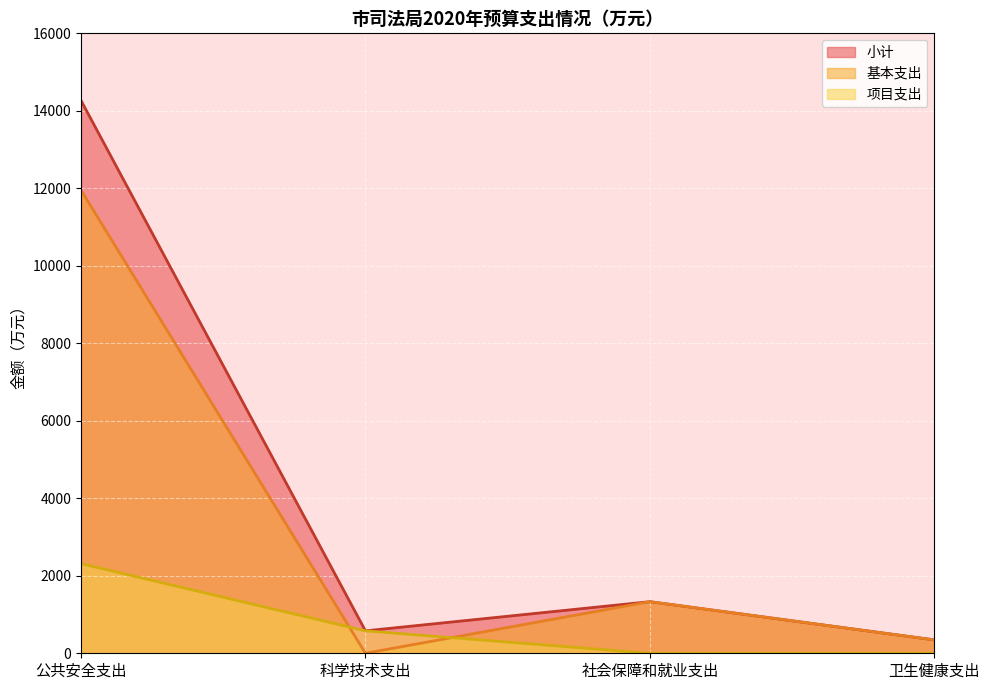

Does the chart display data point markers on the line(s)?

No